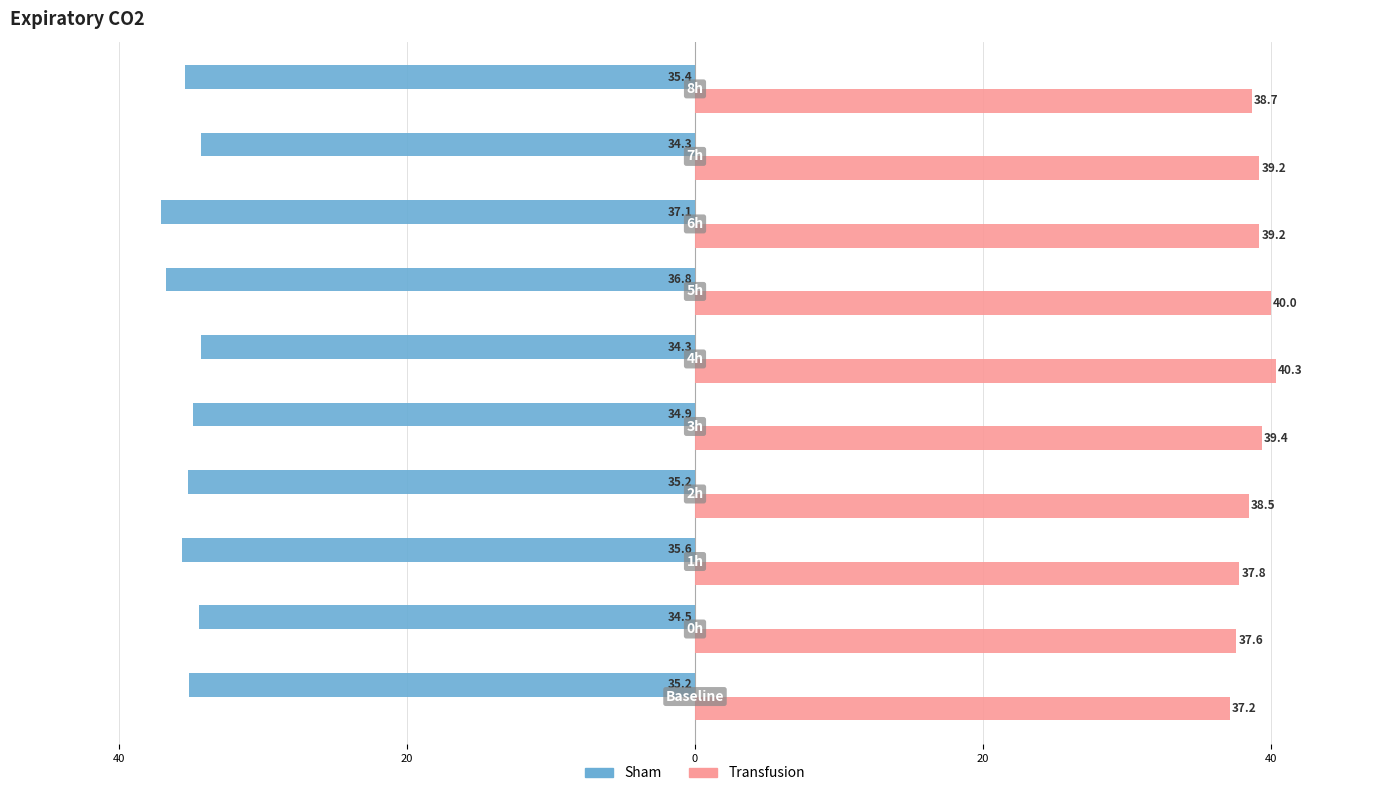

What are all the series names shown in the legend?

Sham, Transfusion